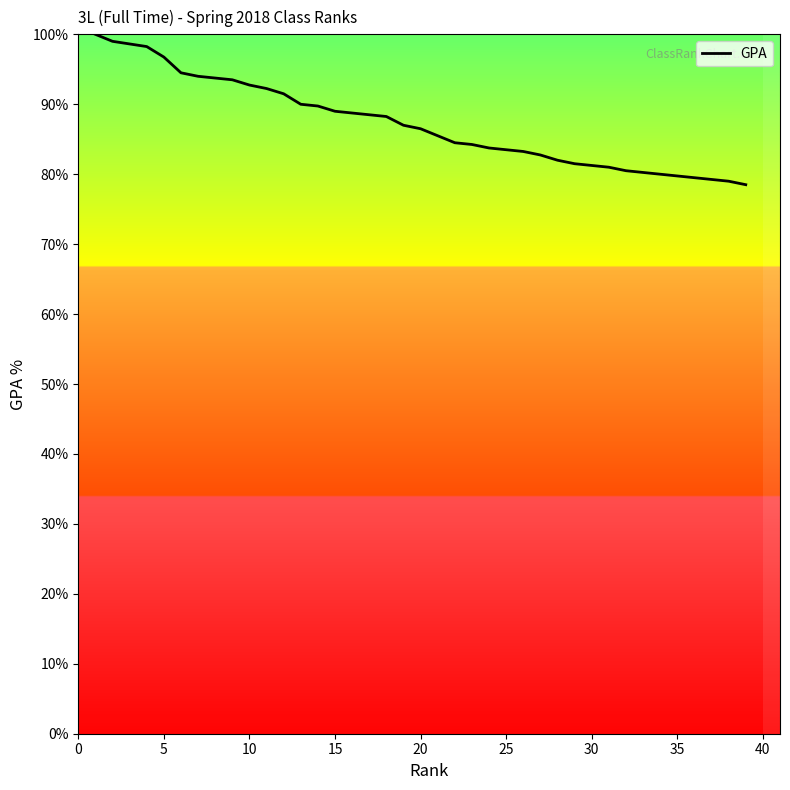

How many data points does each series have?

39